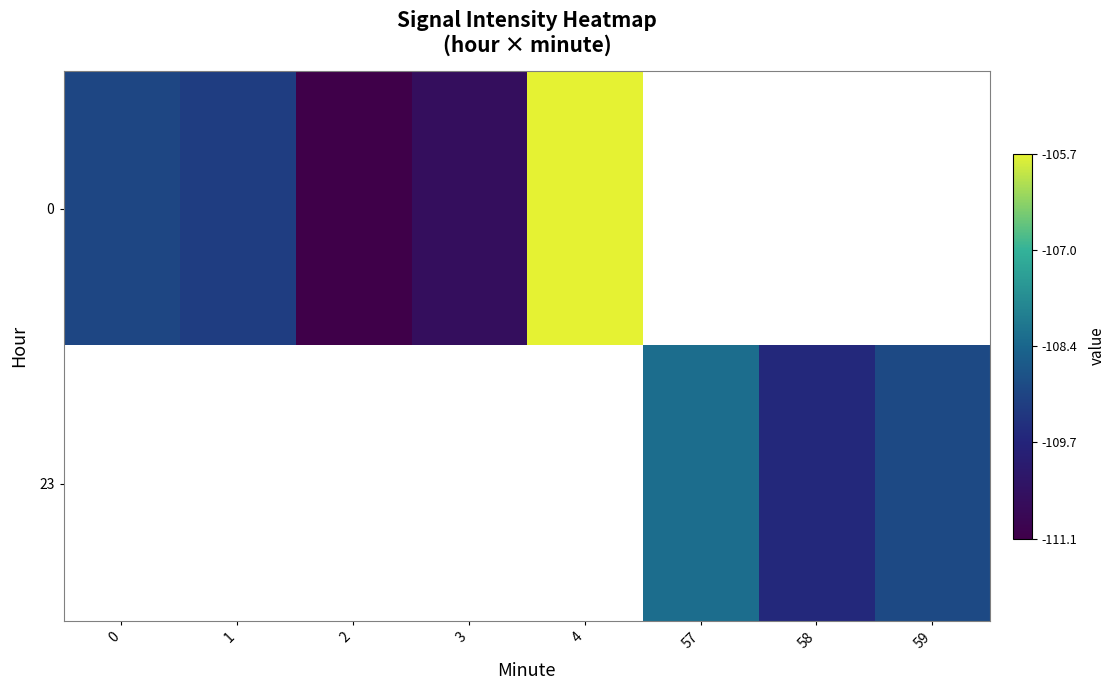

List the series in order of their overall mean, highest first.

0, 23